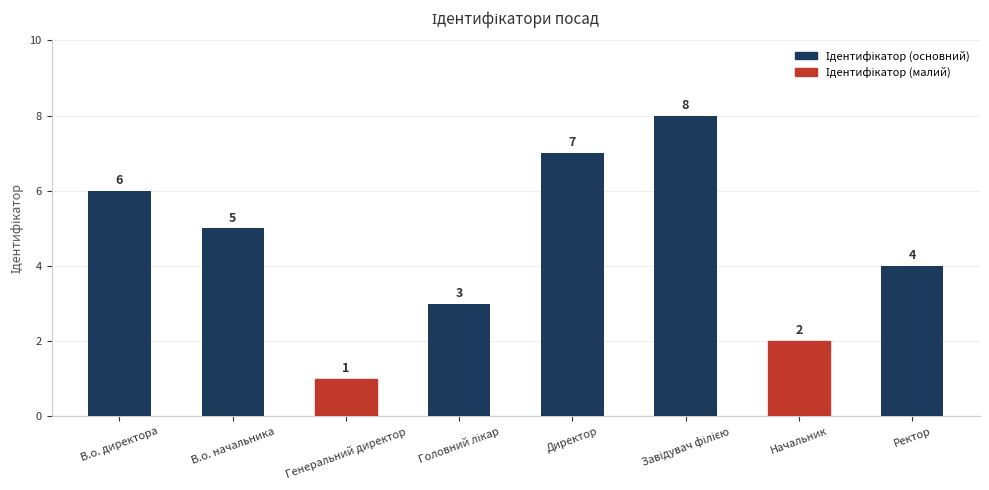

Where does the data first go above 5?

В.о. директора